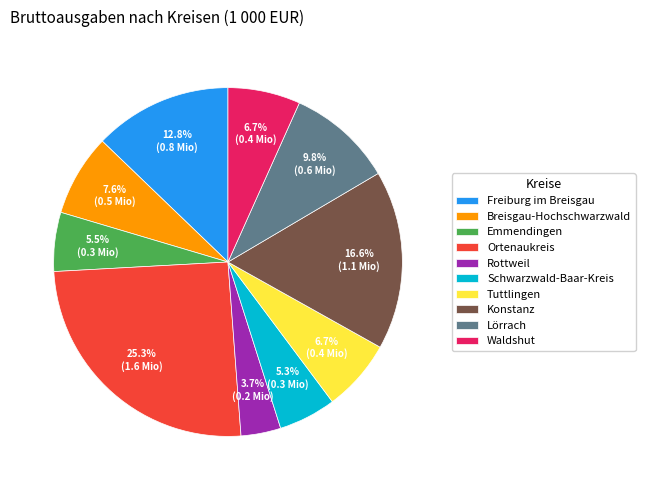

Between Waldshut and Freiburg im Breisgau, which is larger?

Freiburg im Breisgau